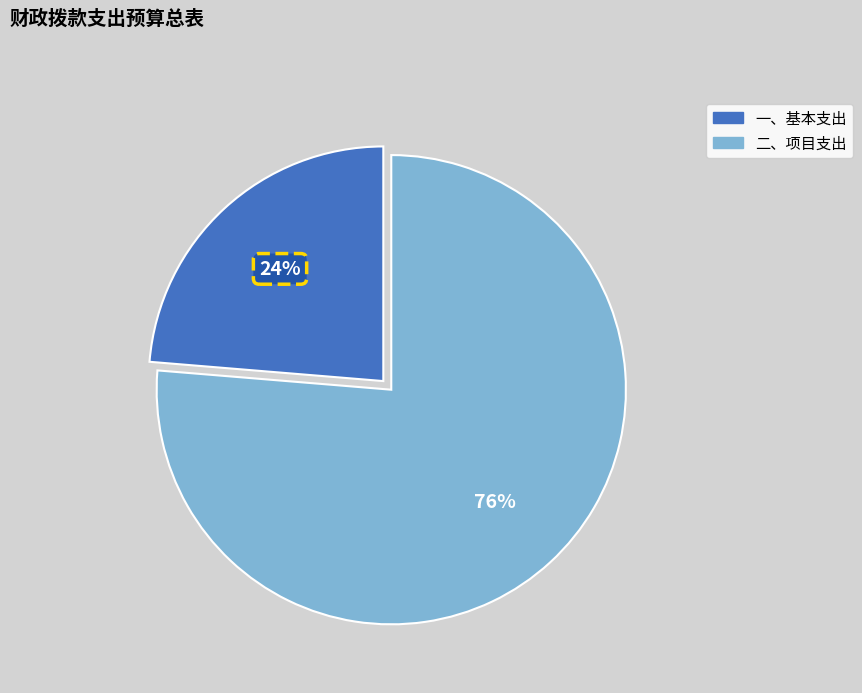

Which slice represents more than half of the pie?

二、项目支出